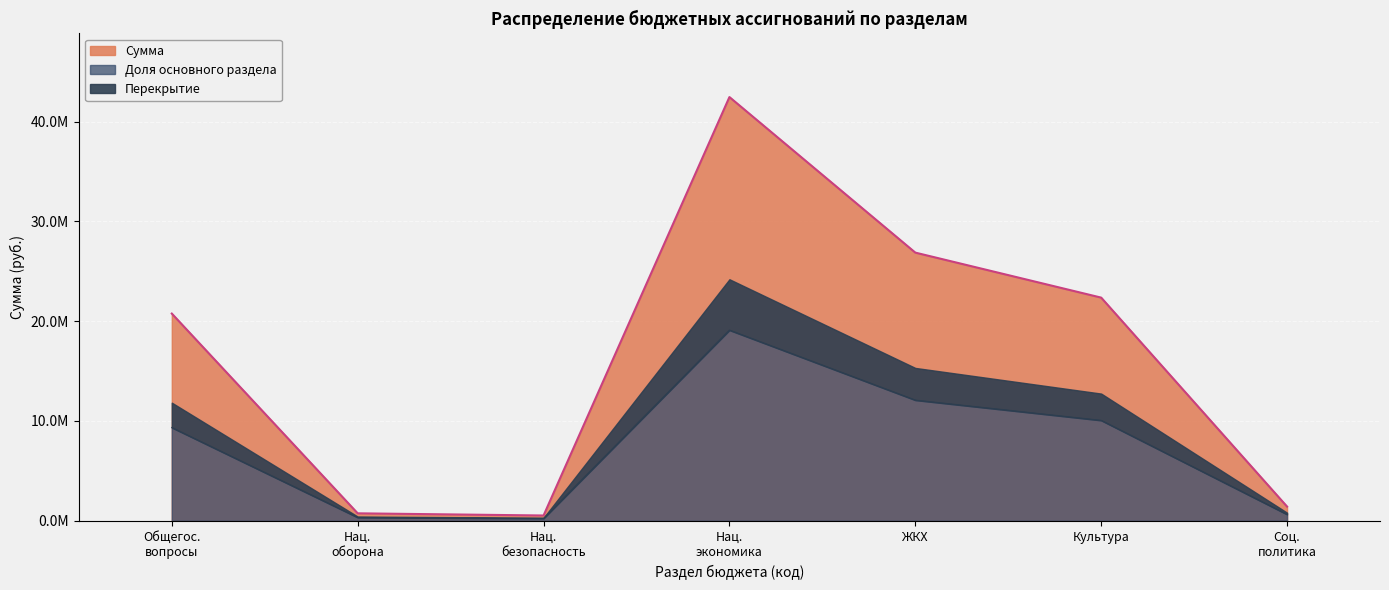

What is the approximate value at Нац. экономика?

42453582.0